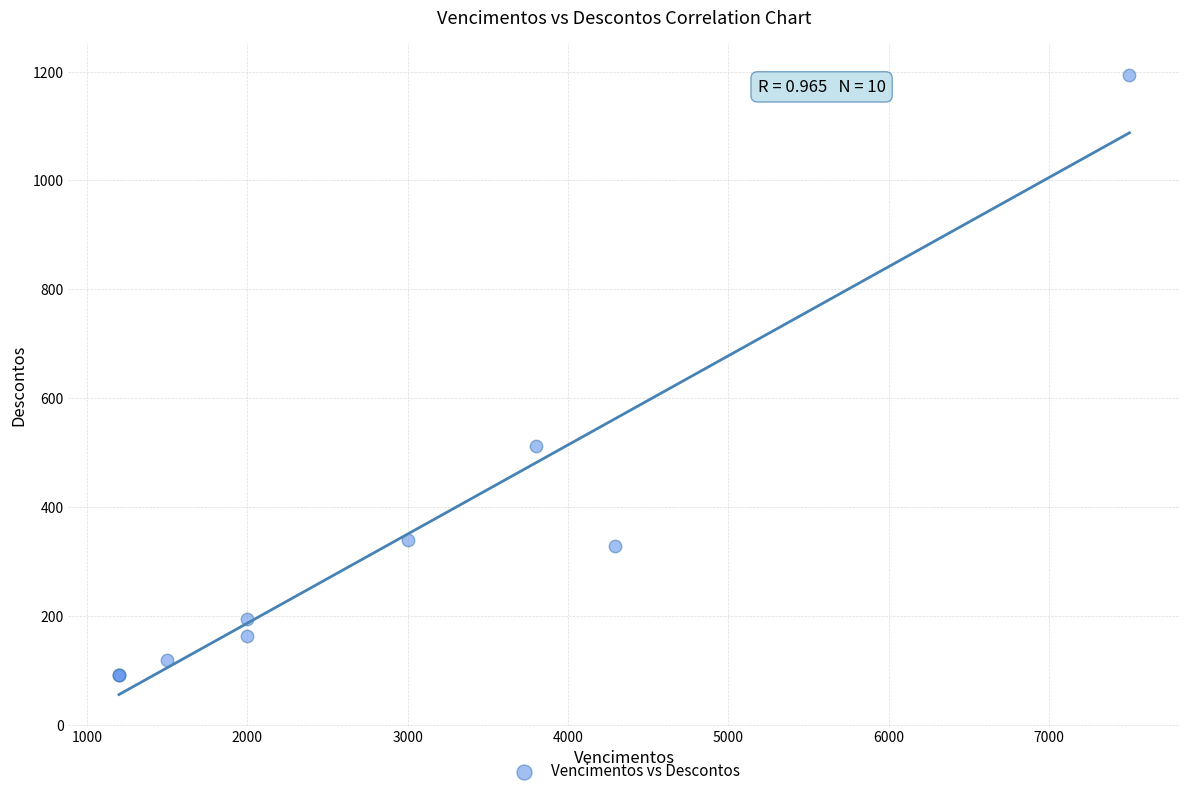

What Y value in the scatter plot is closest to 642?

512.5